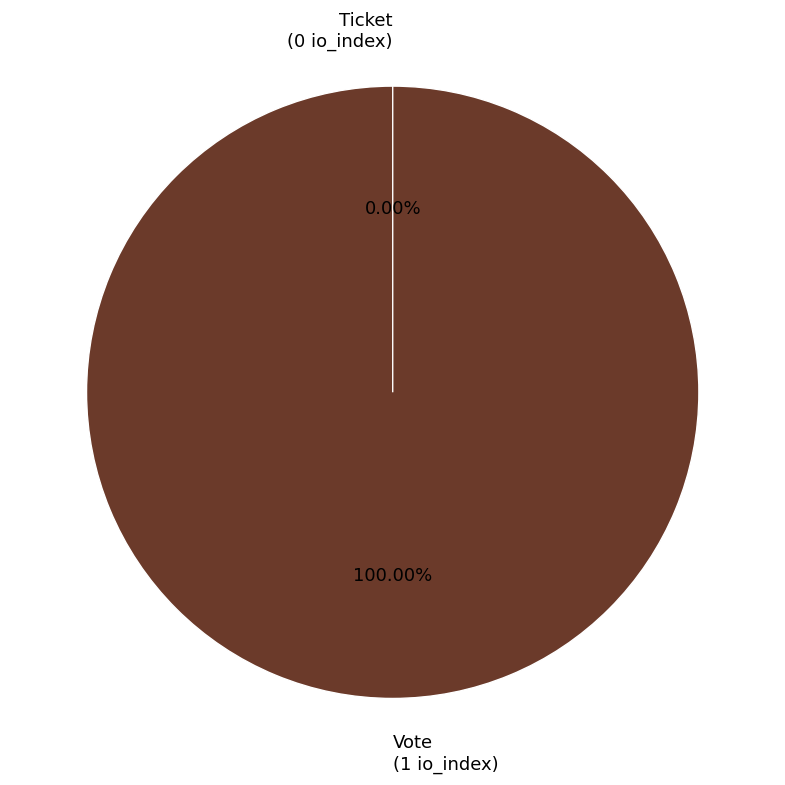

Is the sum of Ticket and Vote greater than half?

Yes